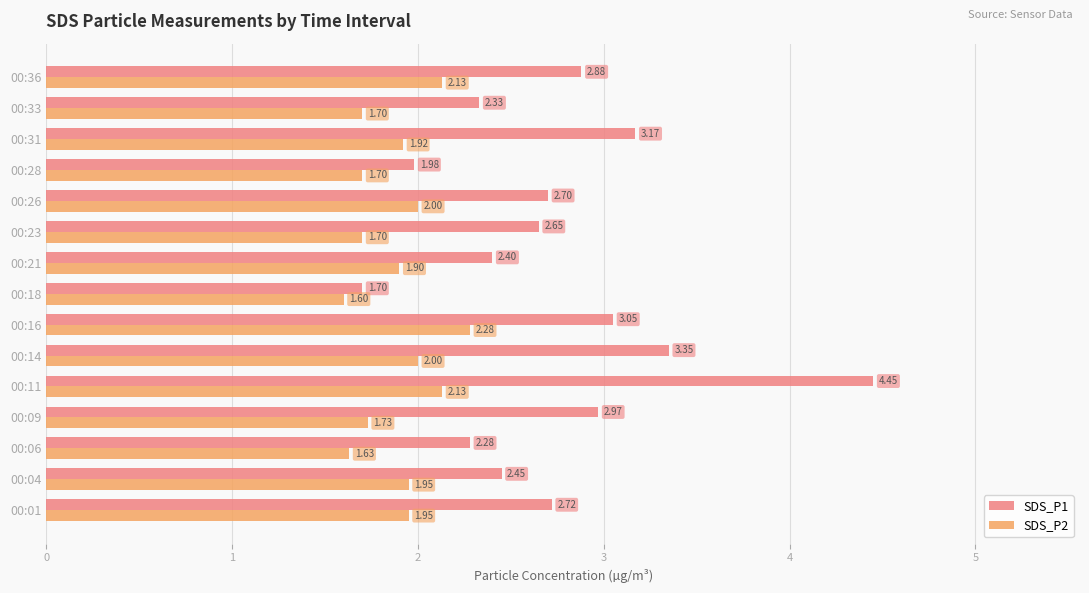

What is the sum of all SDS_P2 values?

28.3